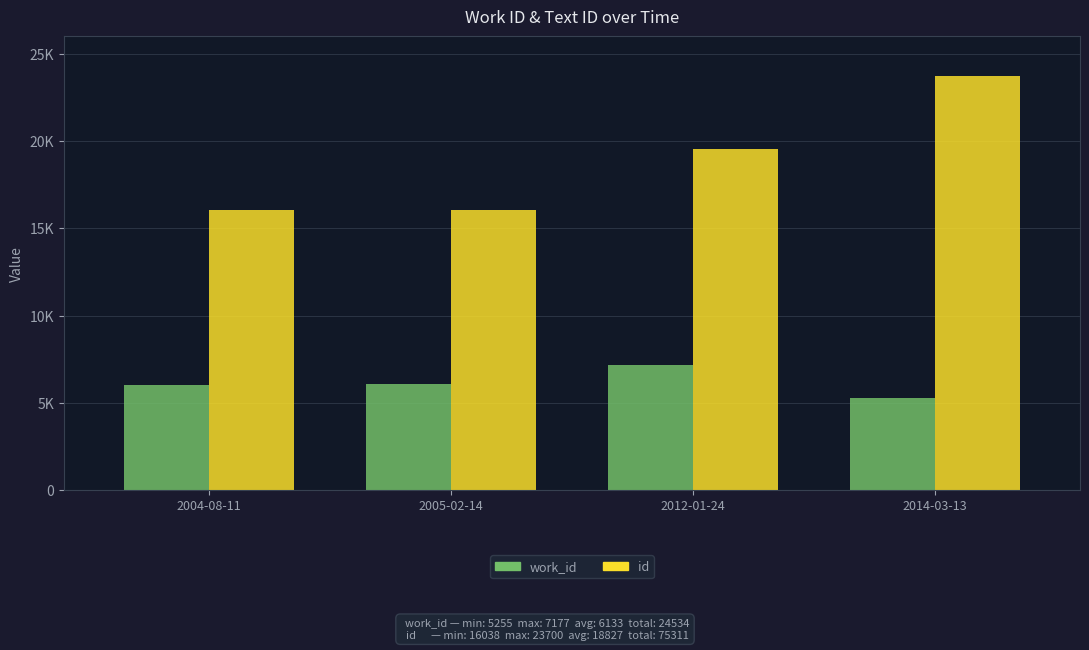

The work_id series shows 6053 at 2005-02-14. True or false?

True